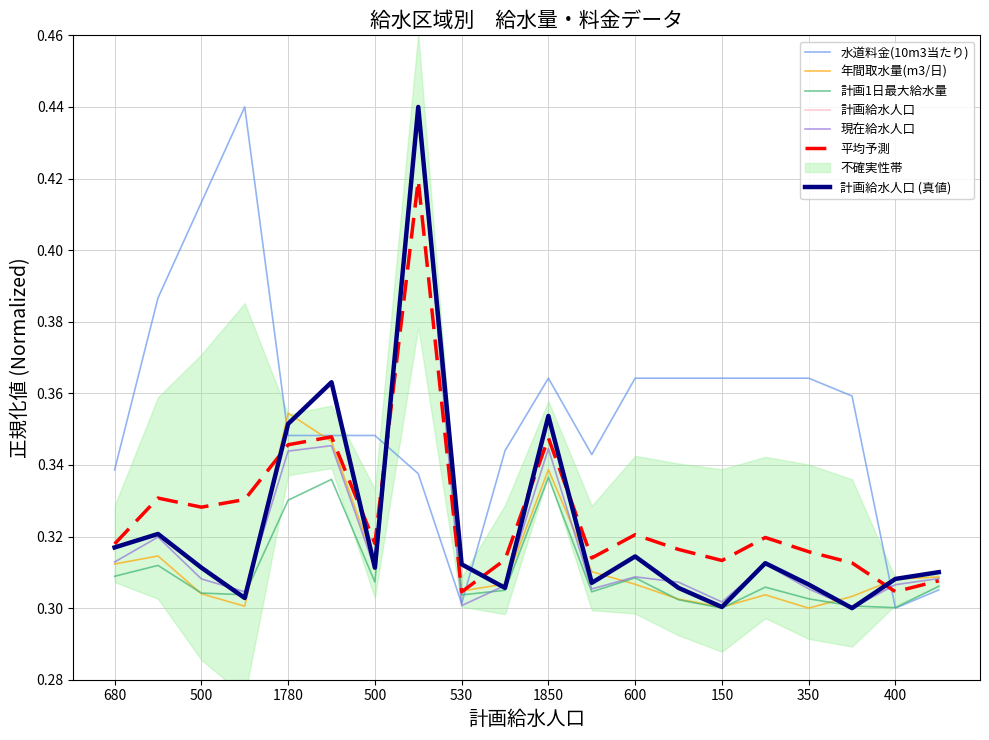

Count the 計画1日最大給水量 values in the range 0 to 1.

20